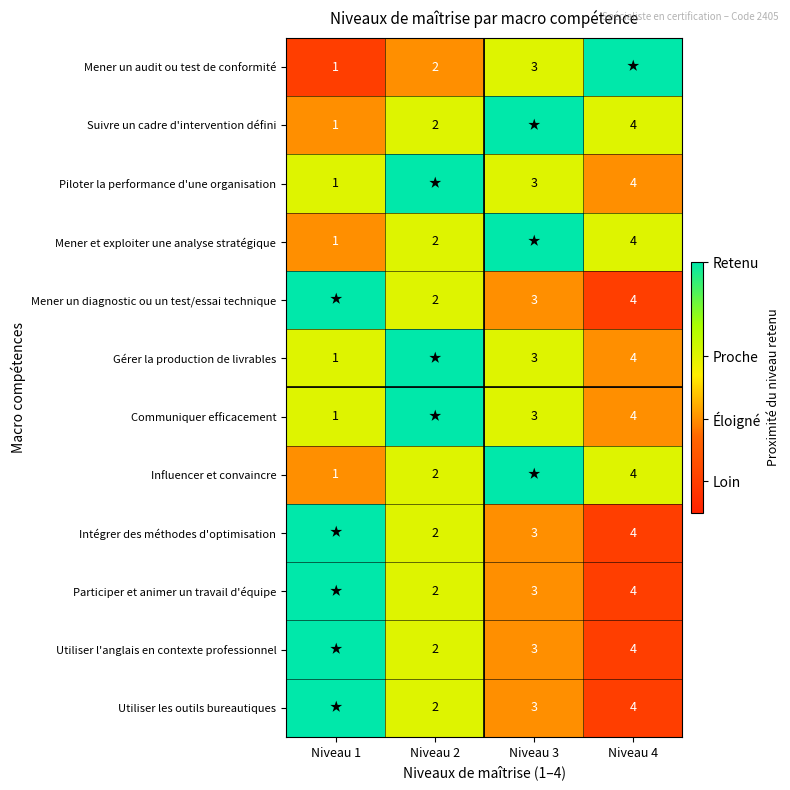

The Piloter la performance d'une organisation series shows 1 at Niveau 3. True or false?

False